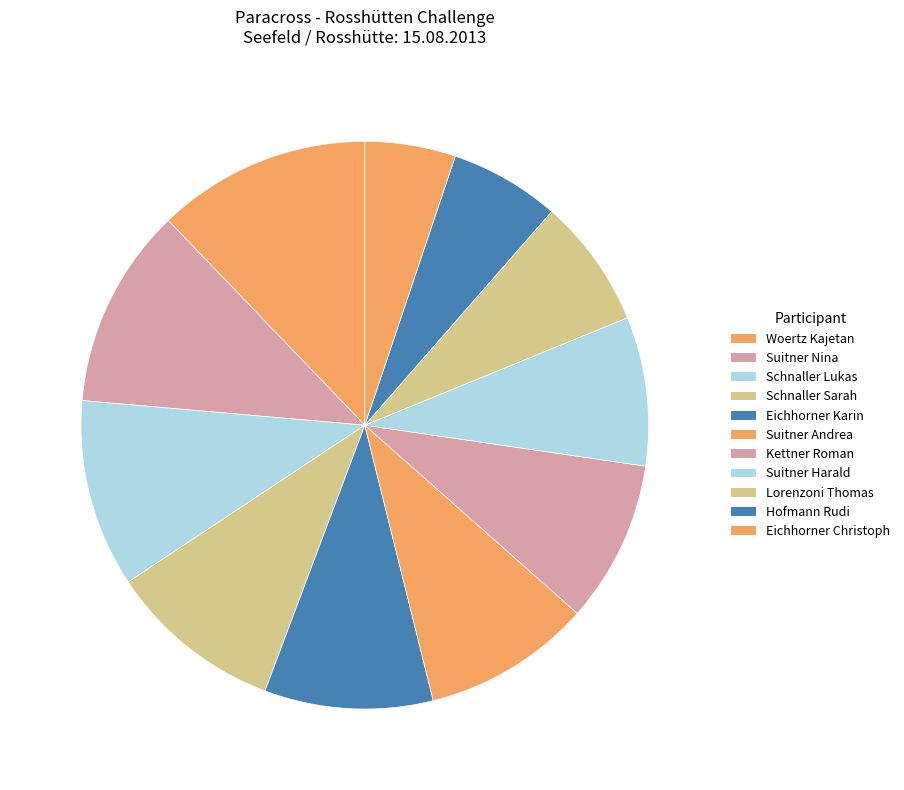

Which slice is the largest?

Woertz Kajetan